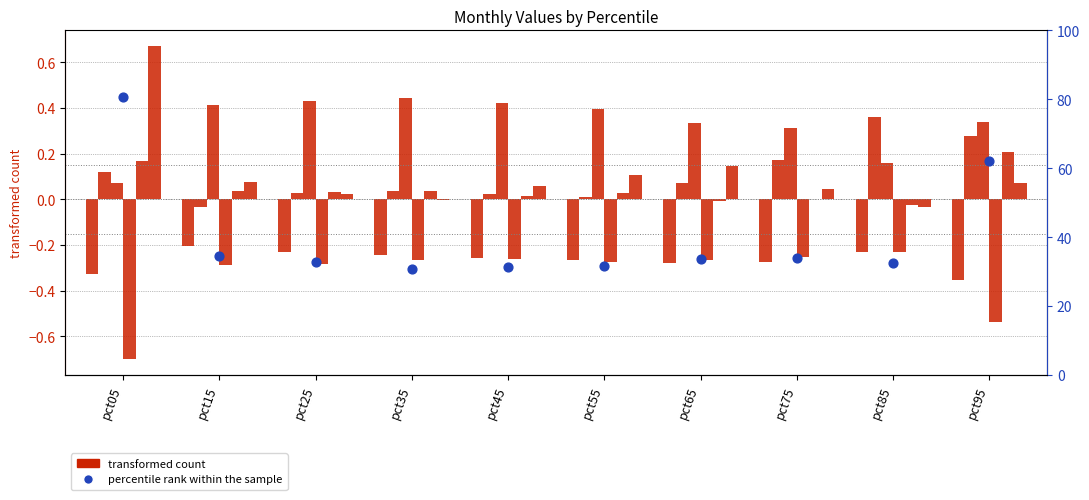

Which series reaches the minimum Y coordinate?

Jan